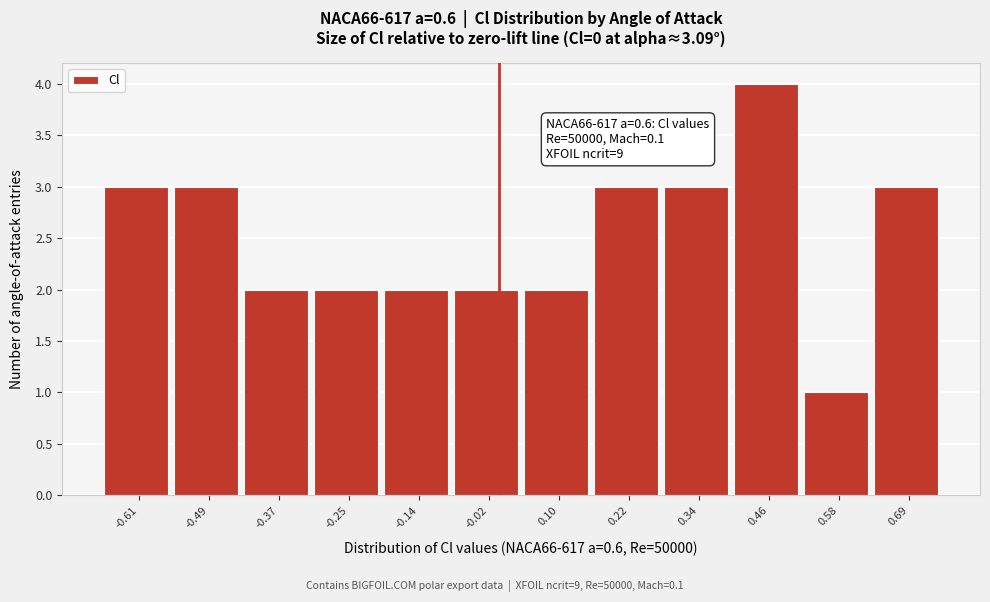

Over which range of the x-axis is the bar tallest?

0.40 to 0.52